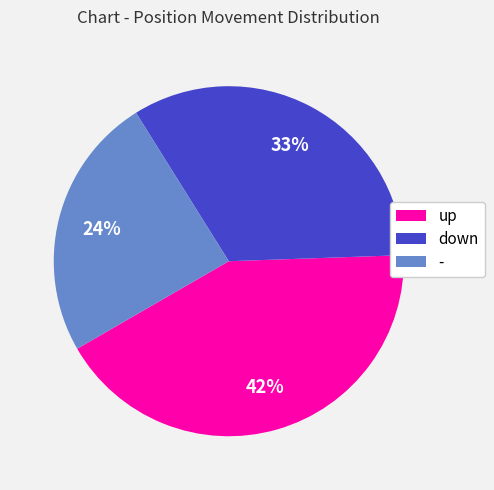

Count the number of slices in the pie.

3